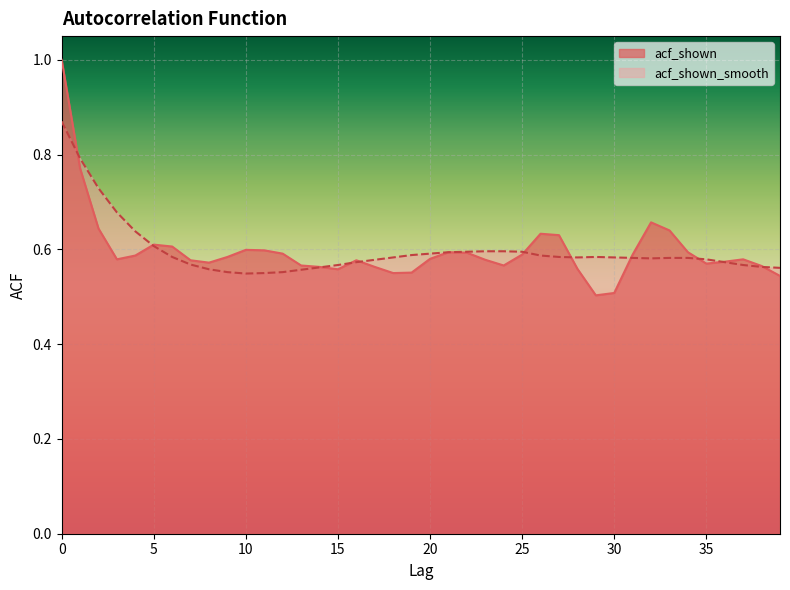

What is the sum of the acf_shown values at 38 and 21?

1.2